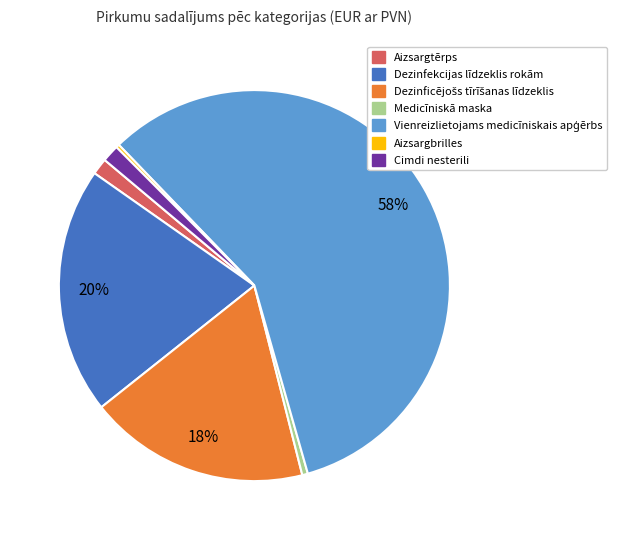

Between Aizsargtērps and Dezinfekcijas līdzeklis rokām, which is larger?

Dezinfekcijas līdzeklis rokām